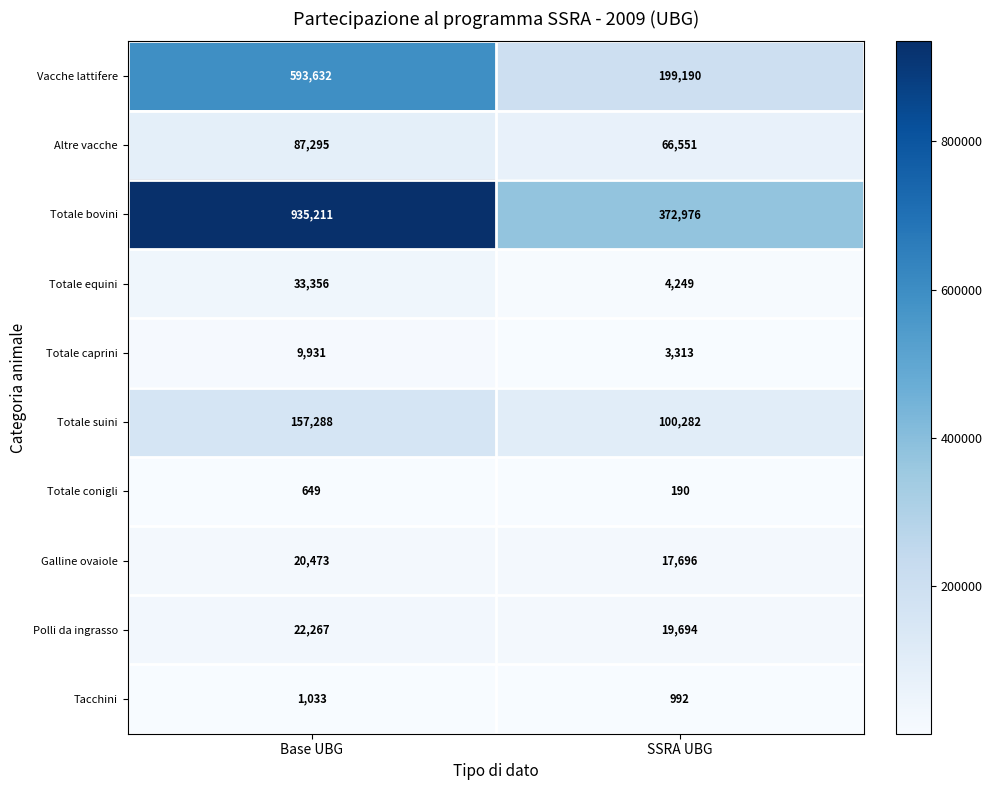

Which series has the largest range (max minus min)?

Totale bovini